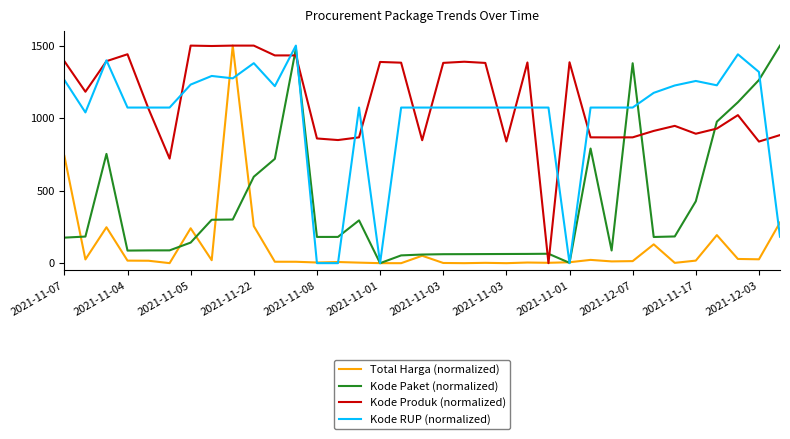

Count the number of data series in this chart.

4